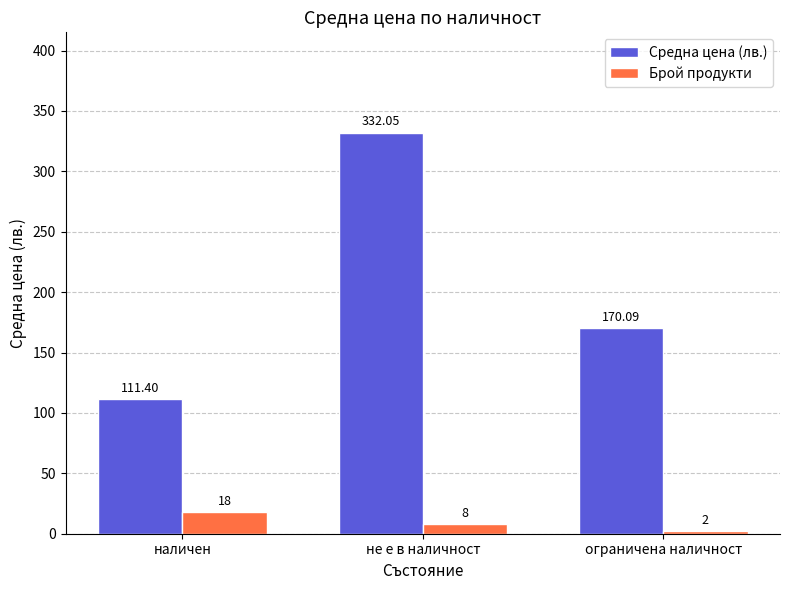

What is the label of the 2nd bar from the right?

не е в наличност